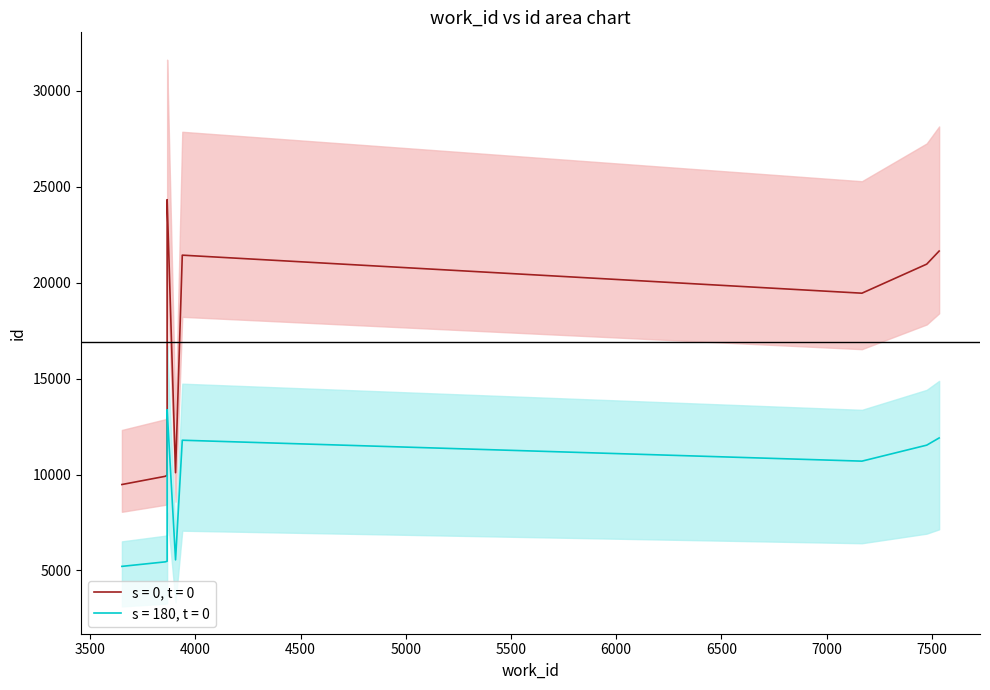

What is the maximum value shown in the chart?

24323